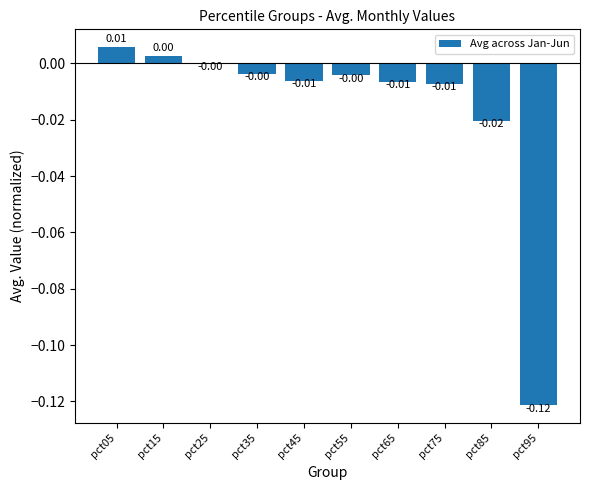

Which has a higher value, pct05 or pct35?

pct05